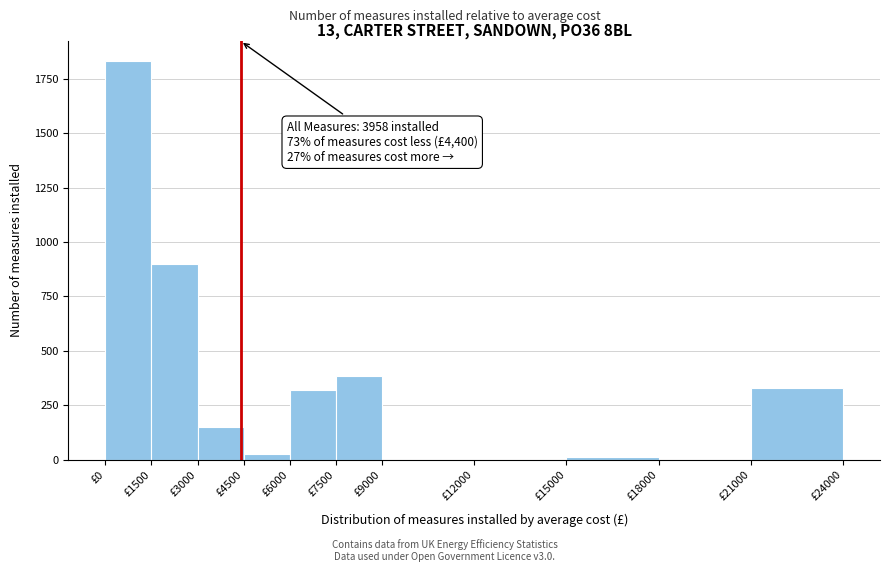

Over which range of the x-axis is the bar tallest?

0 to 1500